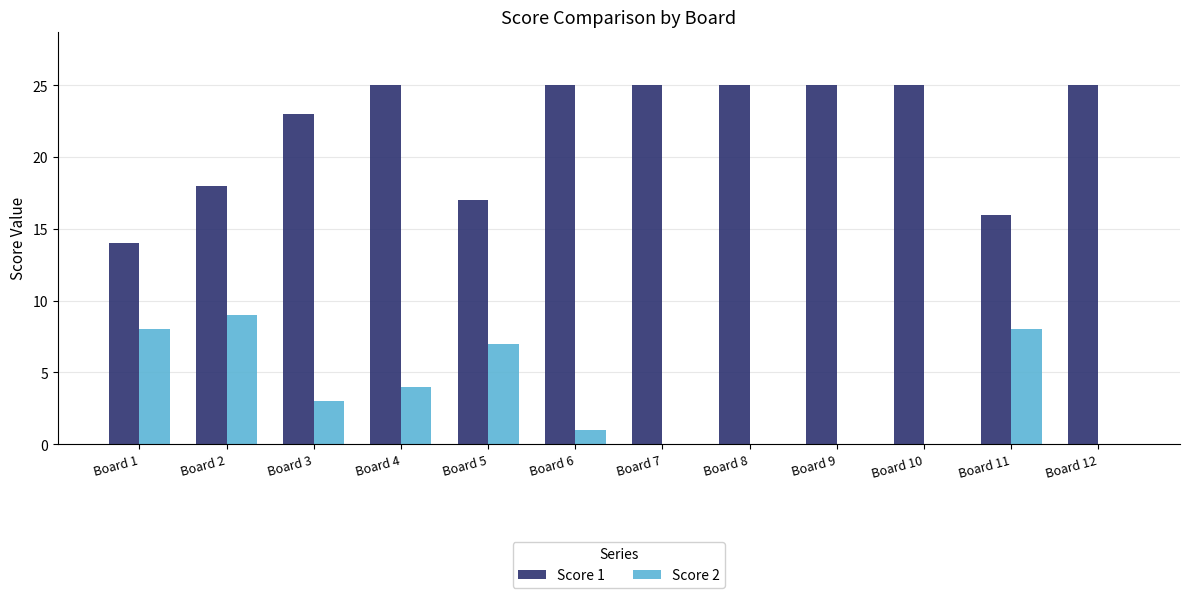

What is the average value of the Score 2 series?

3